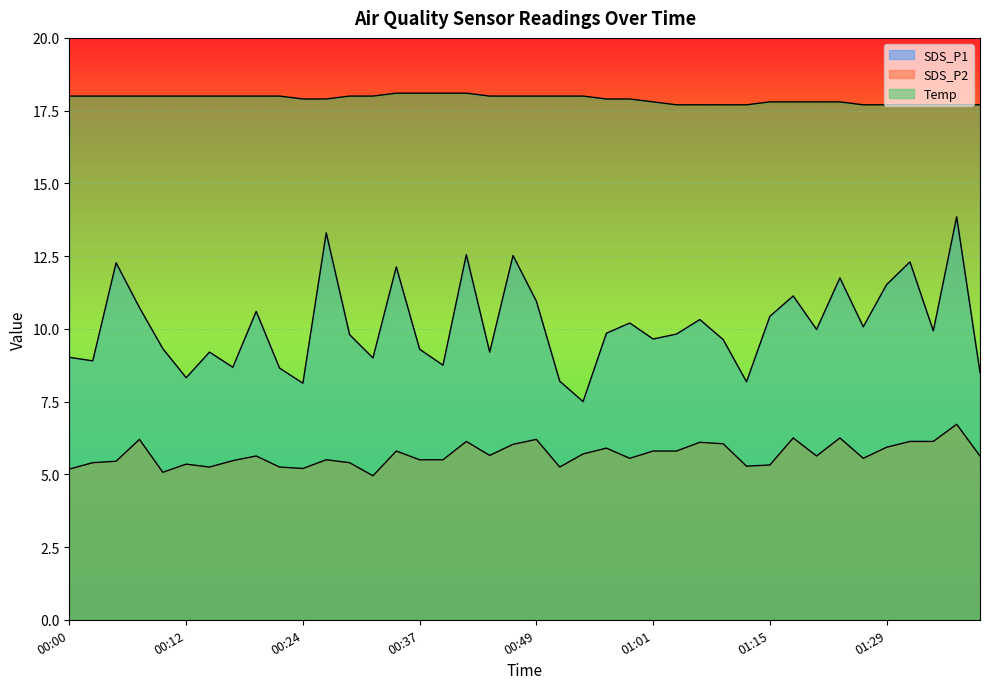

Where is the first local minimum for SDS_P2?

00:10